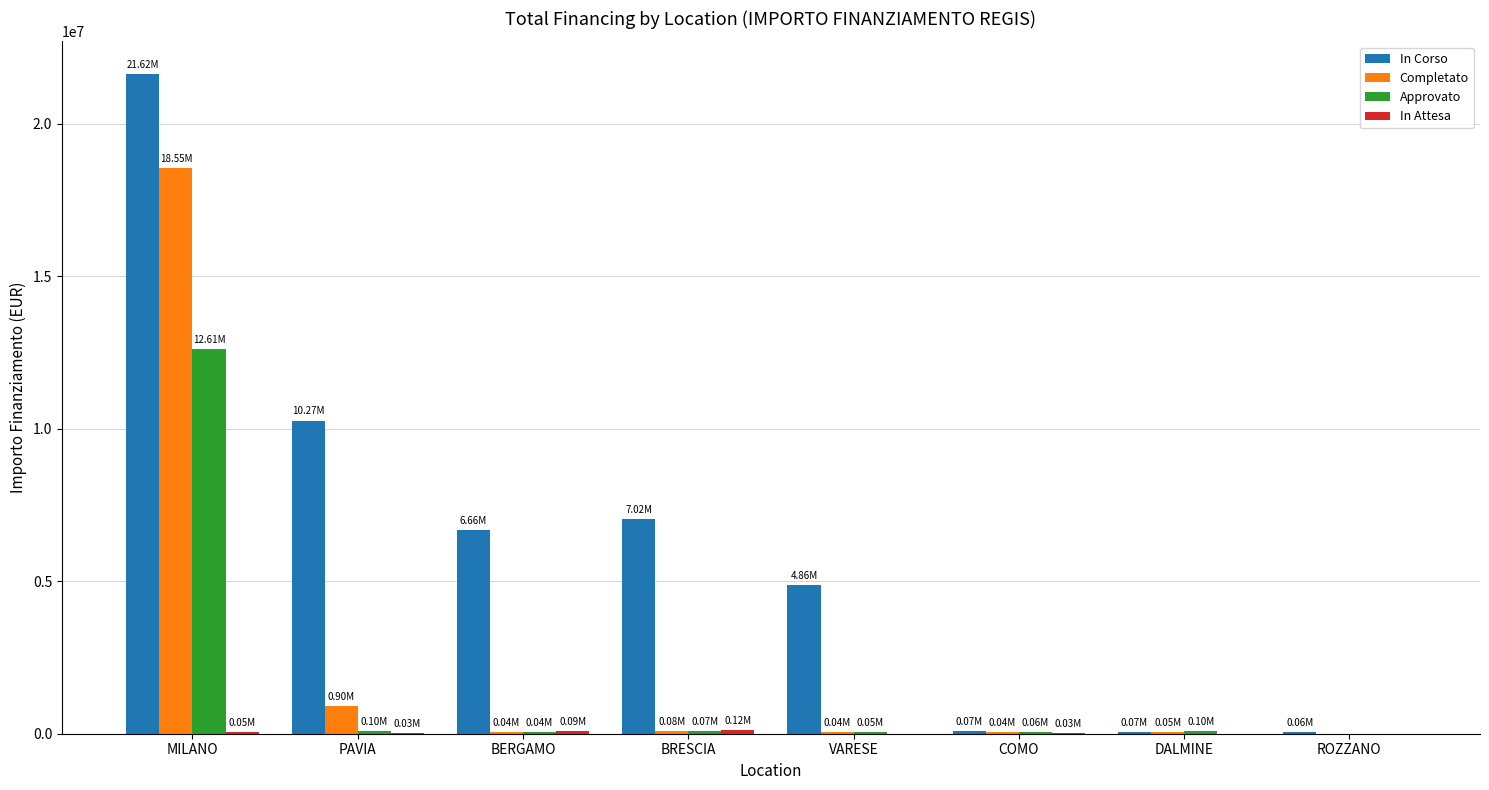

What is the spread (max minus min) of values at PAVIA?

10241636.0